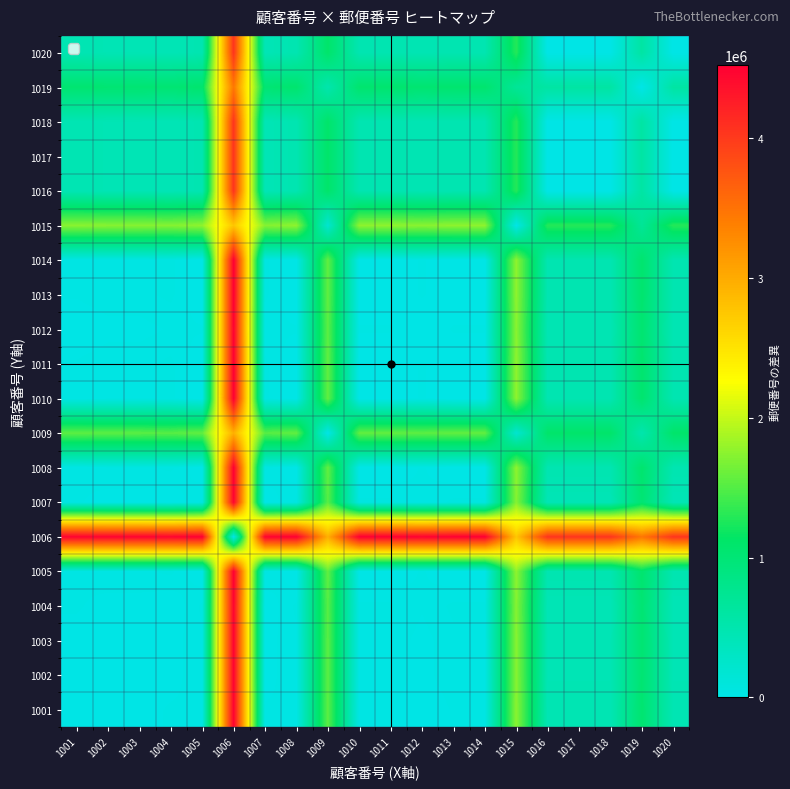

List the series in order of their peak value, lowest first.

1015, 1009, 1019, 1018, 1017, 1016, 1020, 1004, 1007, 1002, 1003, 1012, 1001, 1008, 1013, 1011, 1014, 1005, 1006, 1010